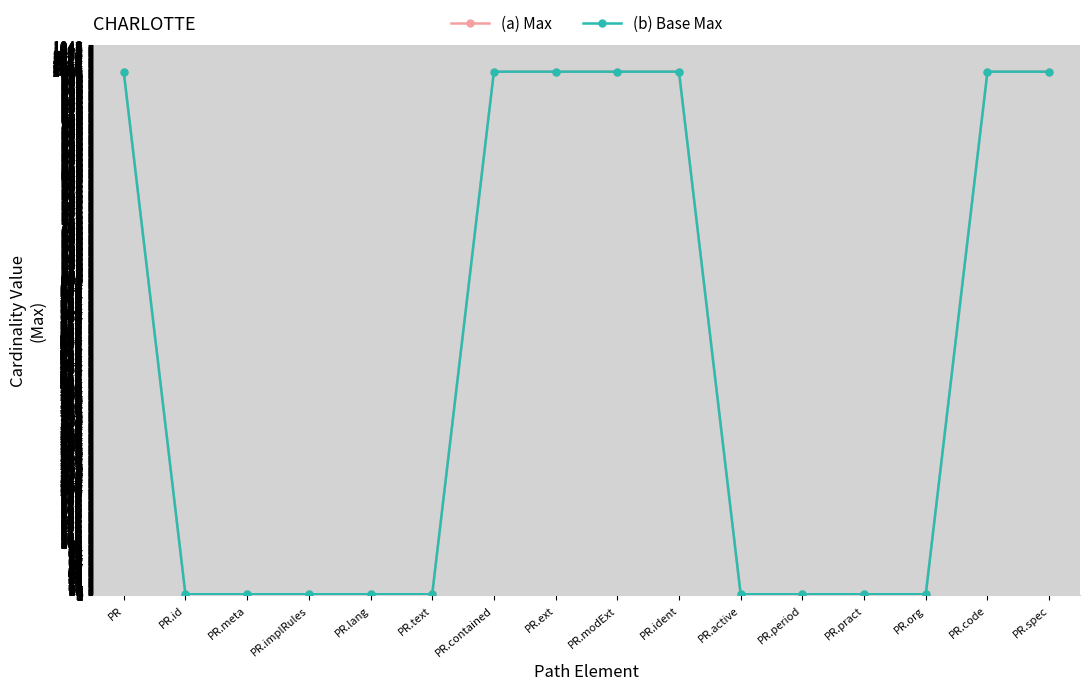

Reading left to right, what are all the values shown in this chart?

(a) Max: 999	1	1	1	1	1	999	999	999	999	1	1	1	1	999	999
(b) Base Max: 999	1	1	1	1	1	999	999	999	999	1	1	1	1	999	999